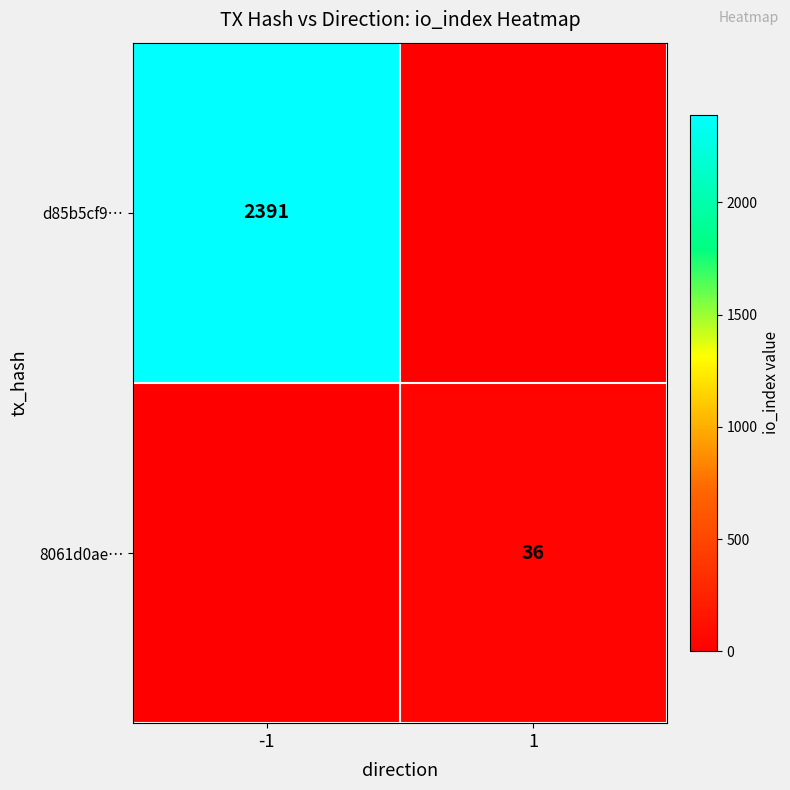

What is the greatest value displayed?

2391